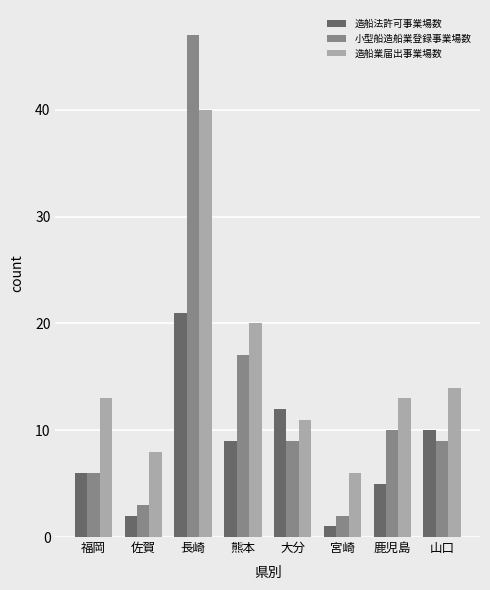

What is the spread (max minus min) of values at 長崎?

26